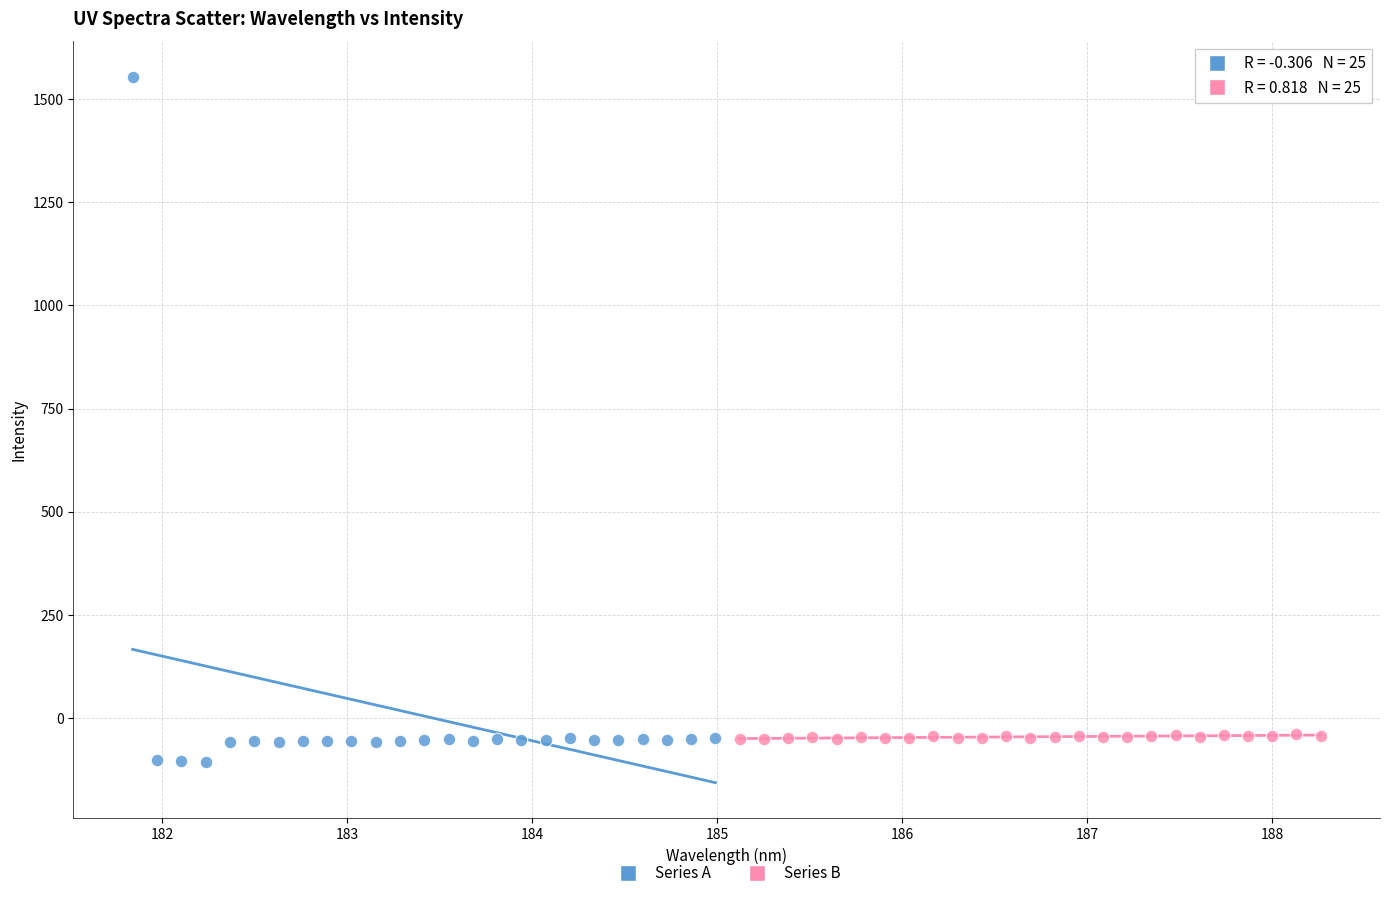

Which series contains the highest Y value?

Series A